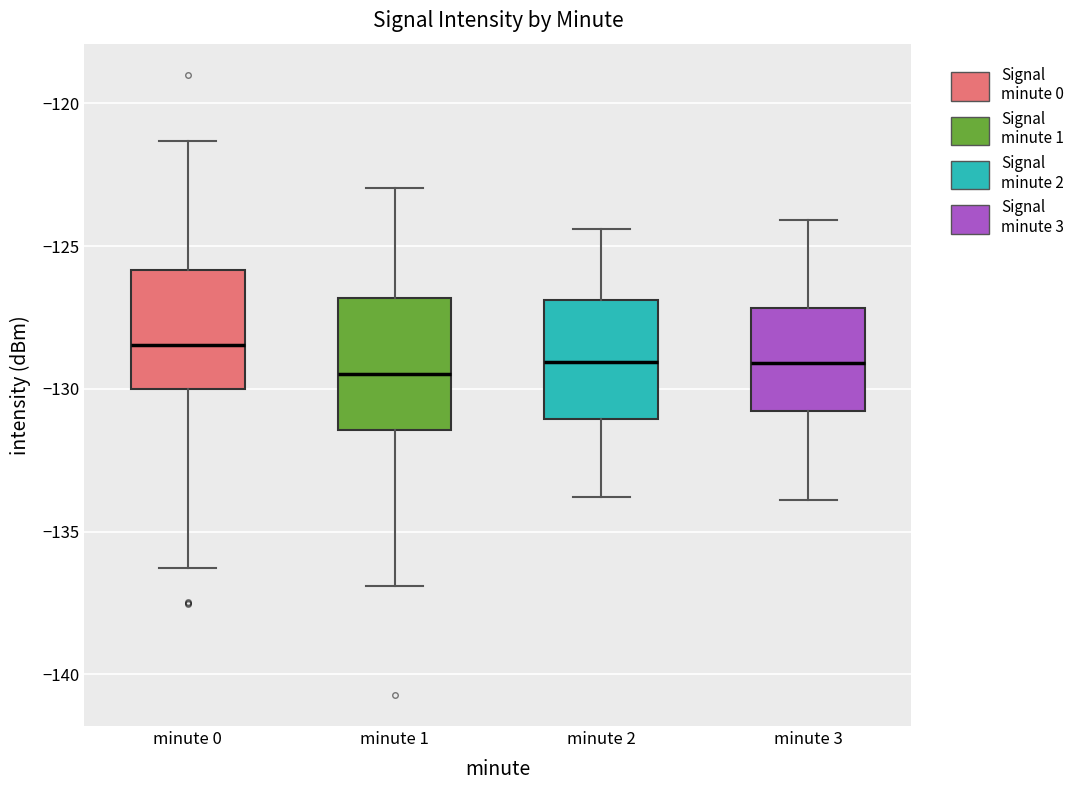

Where does the upper whisker of the box for minute 1 end on the y-axis? The values are not printed on the chart, so give them approximately, as read against the axis.

-123.0